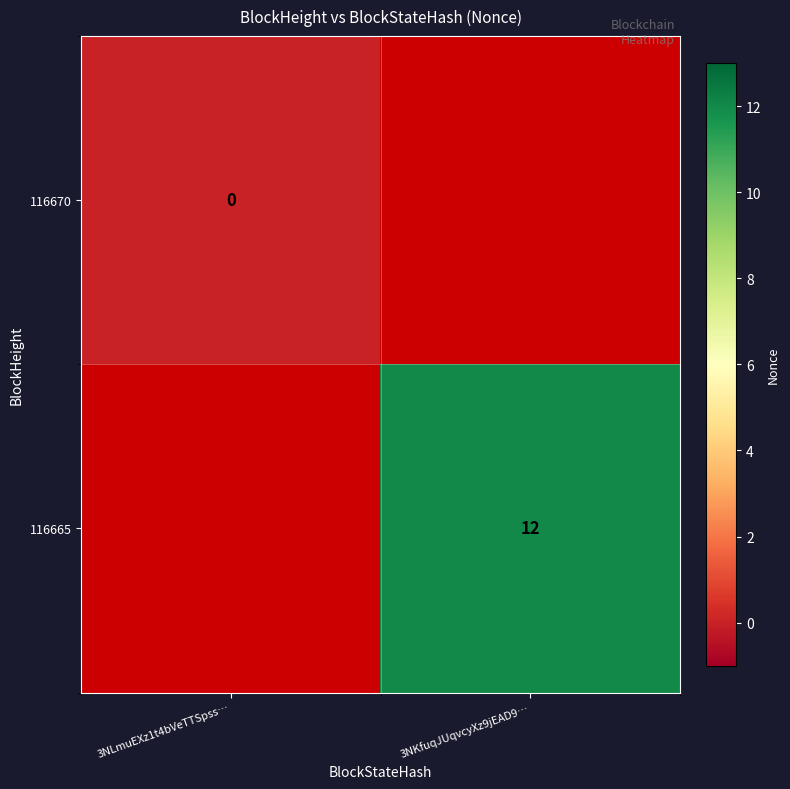

At how many categories does at least one series exceed 2?

1